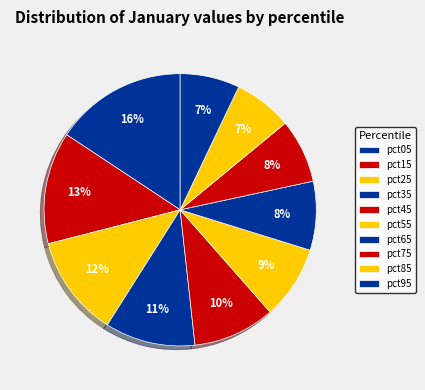

Count the number of slices in the pie.

10